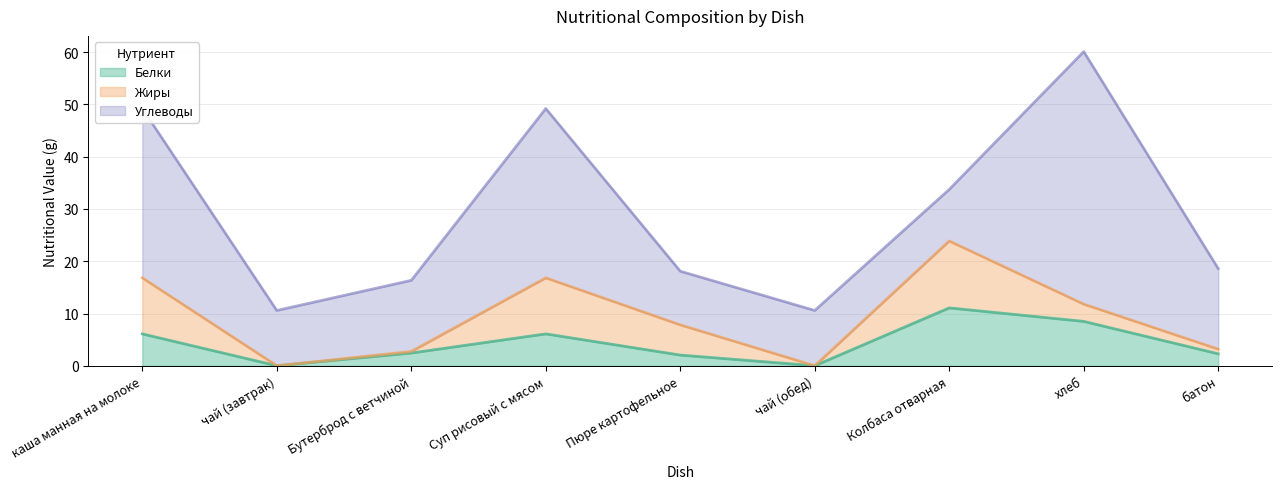

Reading left to right, list all the values displayed in this chart.

Белки: 6.1	0.0	2.5	6.1	2.1	0.0	11.1	8.5	2.3
Жиры: 10.7	0.0	0.3	10.7	5.8	0.0	12.8	3.3	0.9
Углеводы: 32.4	10.6	13.6	32.4	10.3	10.6	9.9	48.3	15.4